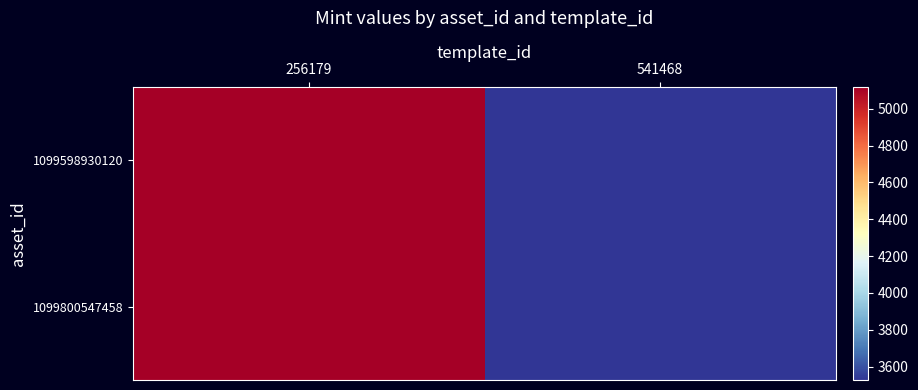

Count the number of data series in this chart.

2